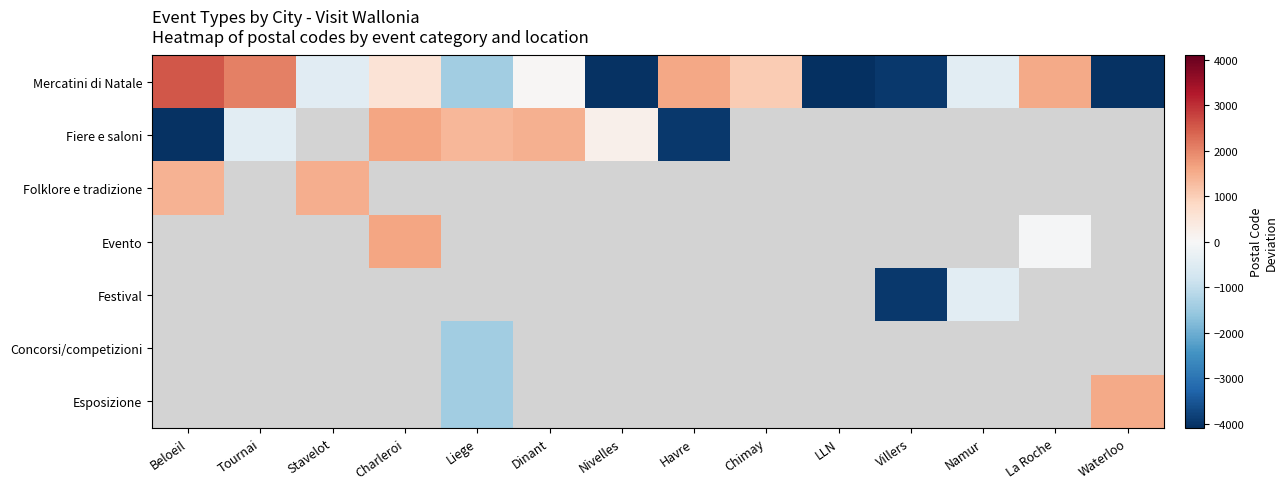

Between Stavelot and Beloeil, which is larger?

Beloeil